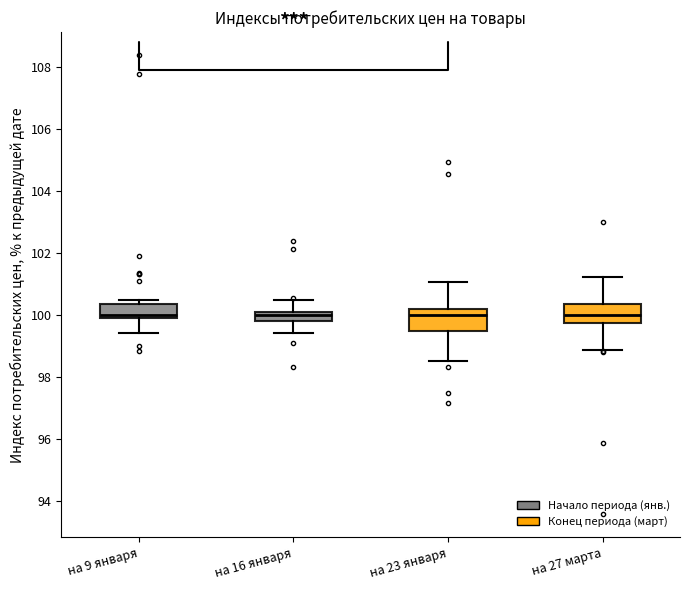

Where is the lower edge of the box for на 9 января on the y-axis? The values are not printed on the chart, so give them approximately, as read against the axis.

99.8